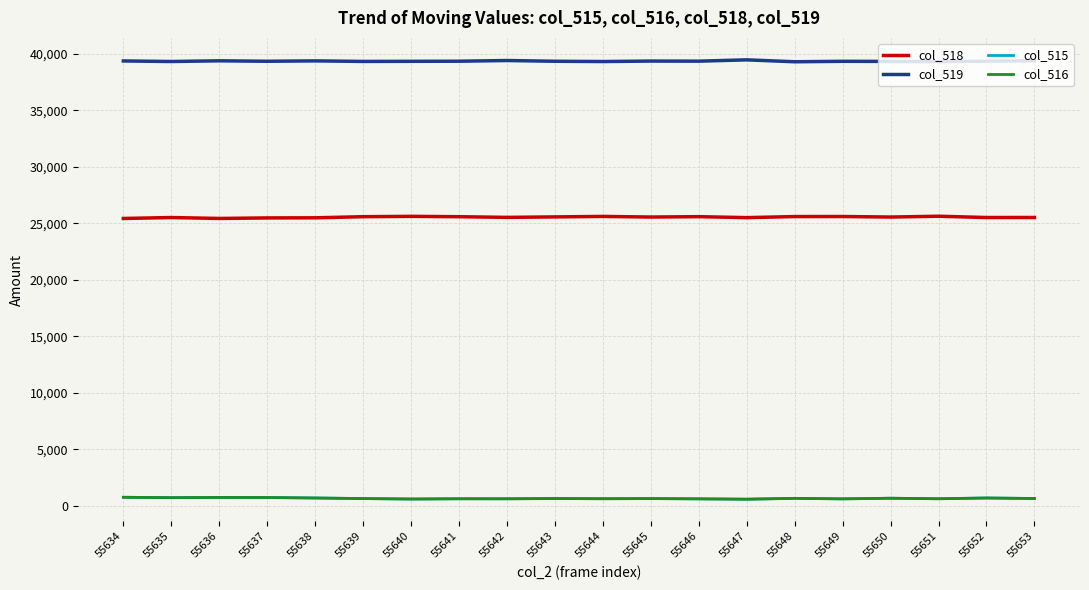

True or false: col_519 has a value of 39324 at 55639.

True